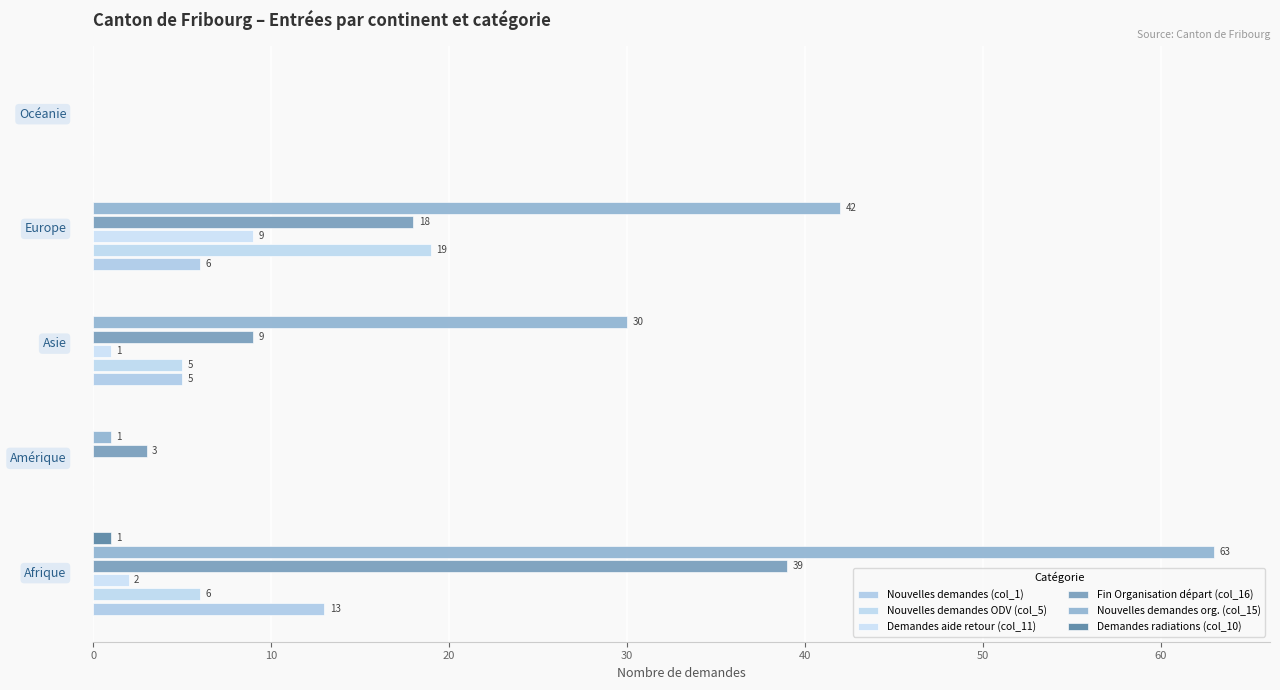

How many positive values does the Demandes radiations (col_10) series have?

1